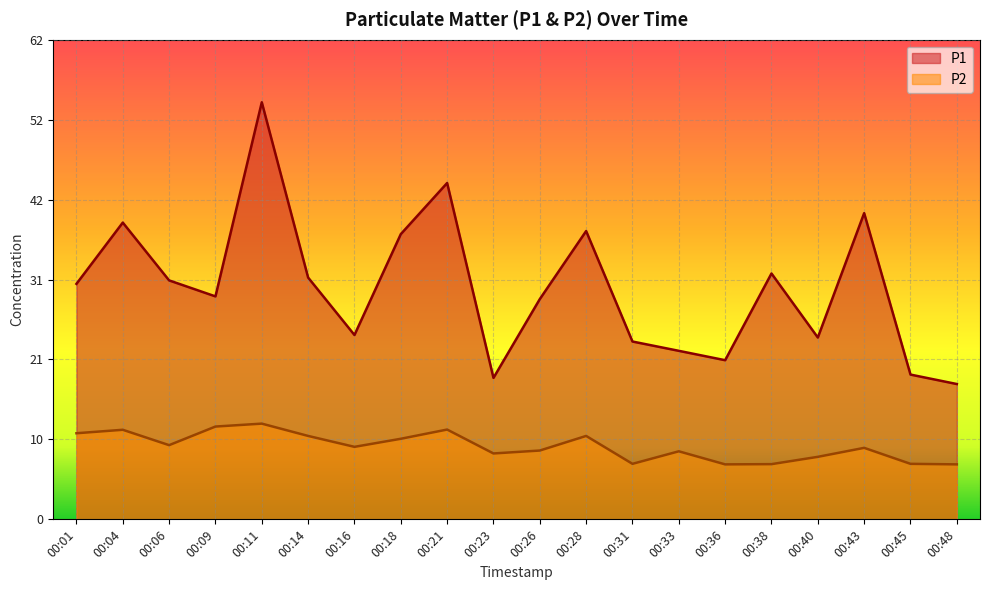

Rank the series by their average value, from lowest to highest.

P2, P1